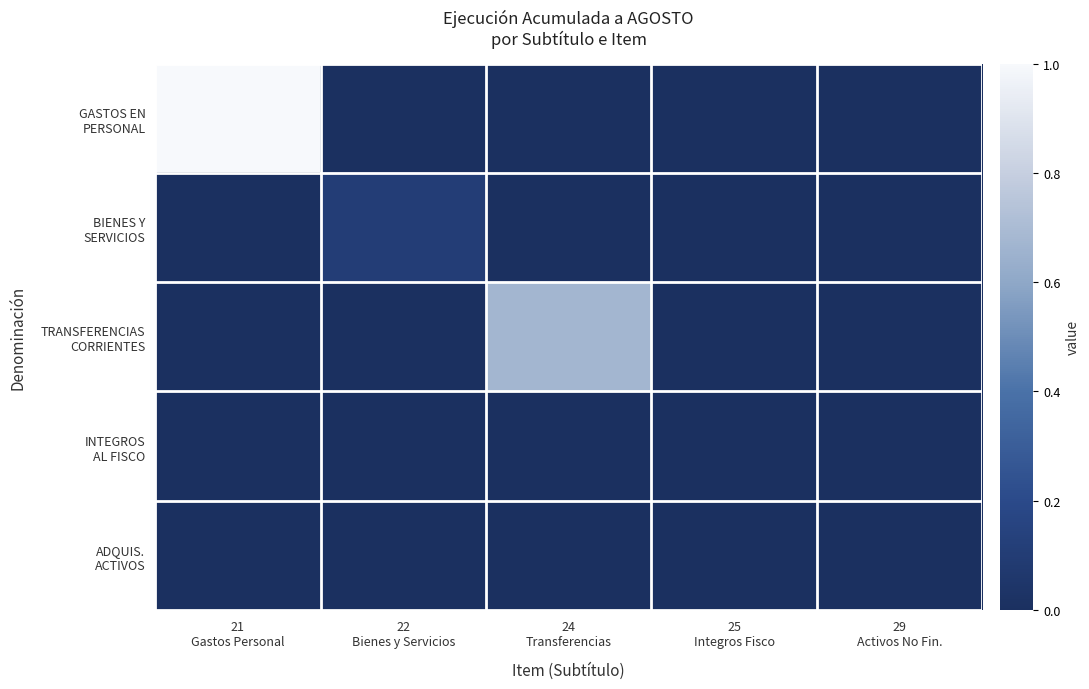

How many distinct data groups are displayed?

5